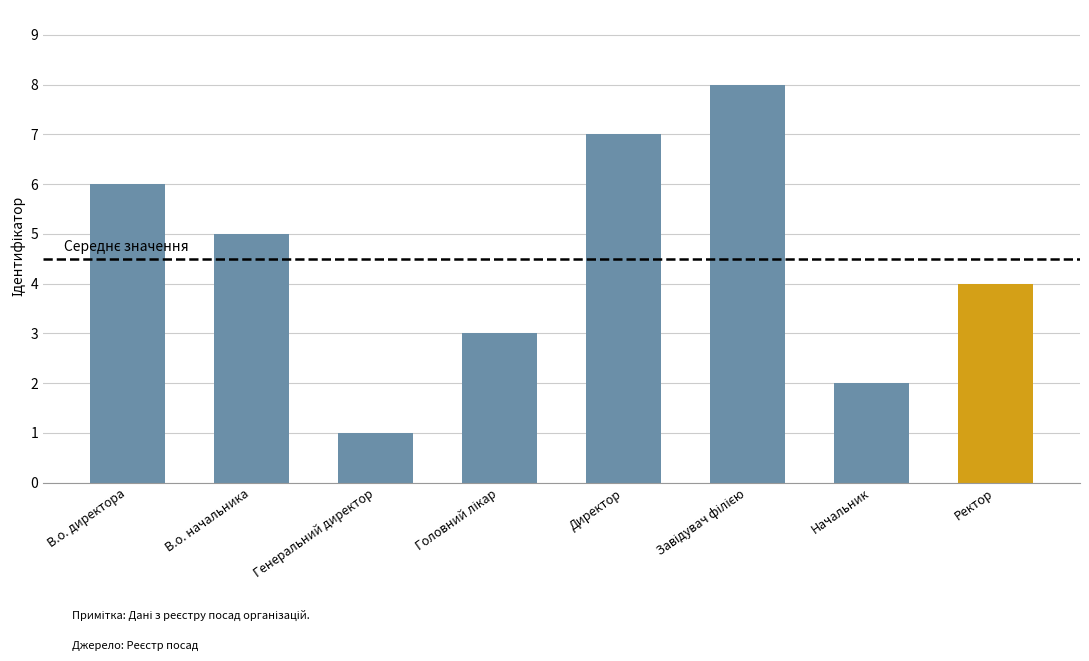

Between В.о. начальника and В.о. директора, which is larger?

В.о. директора